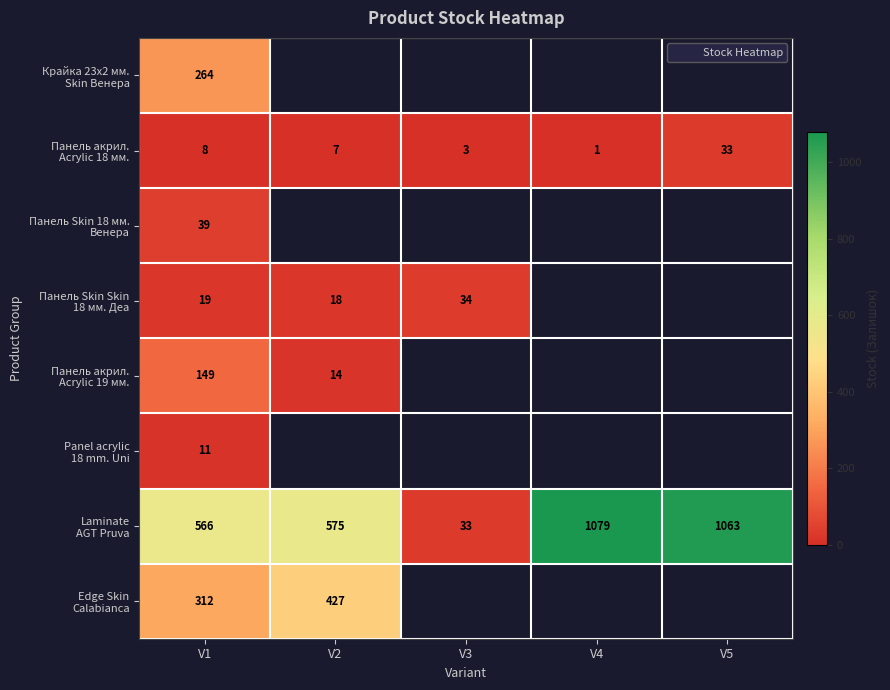

Which series has the largest range (max minus min)?

Laminate AGT Pruva